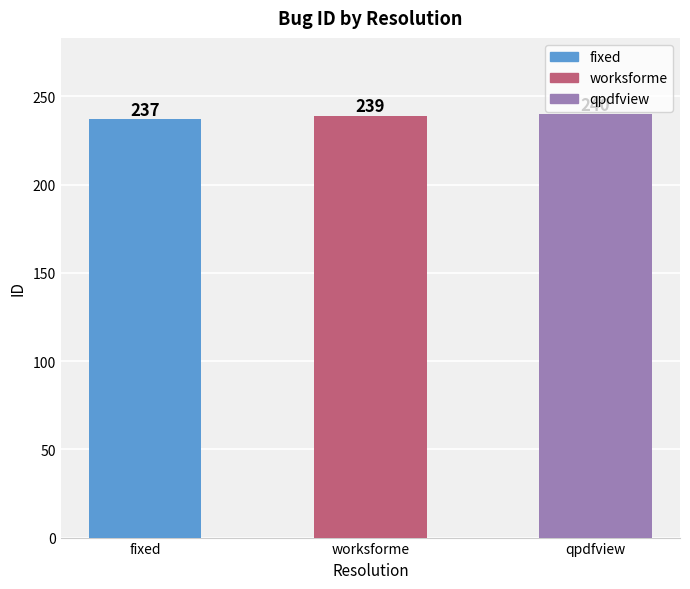

Reading right to left, extract all data points from this chart.

240	239	237